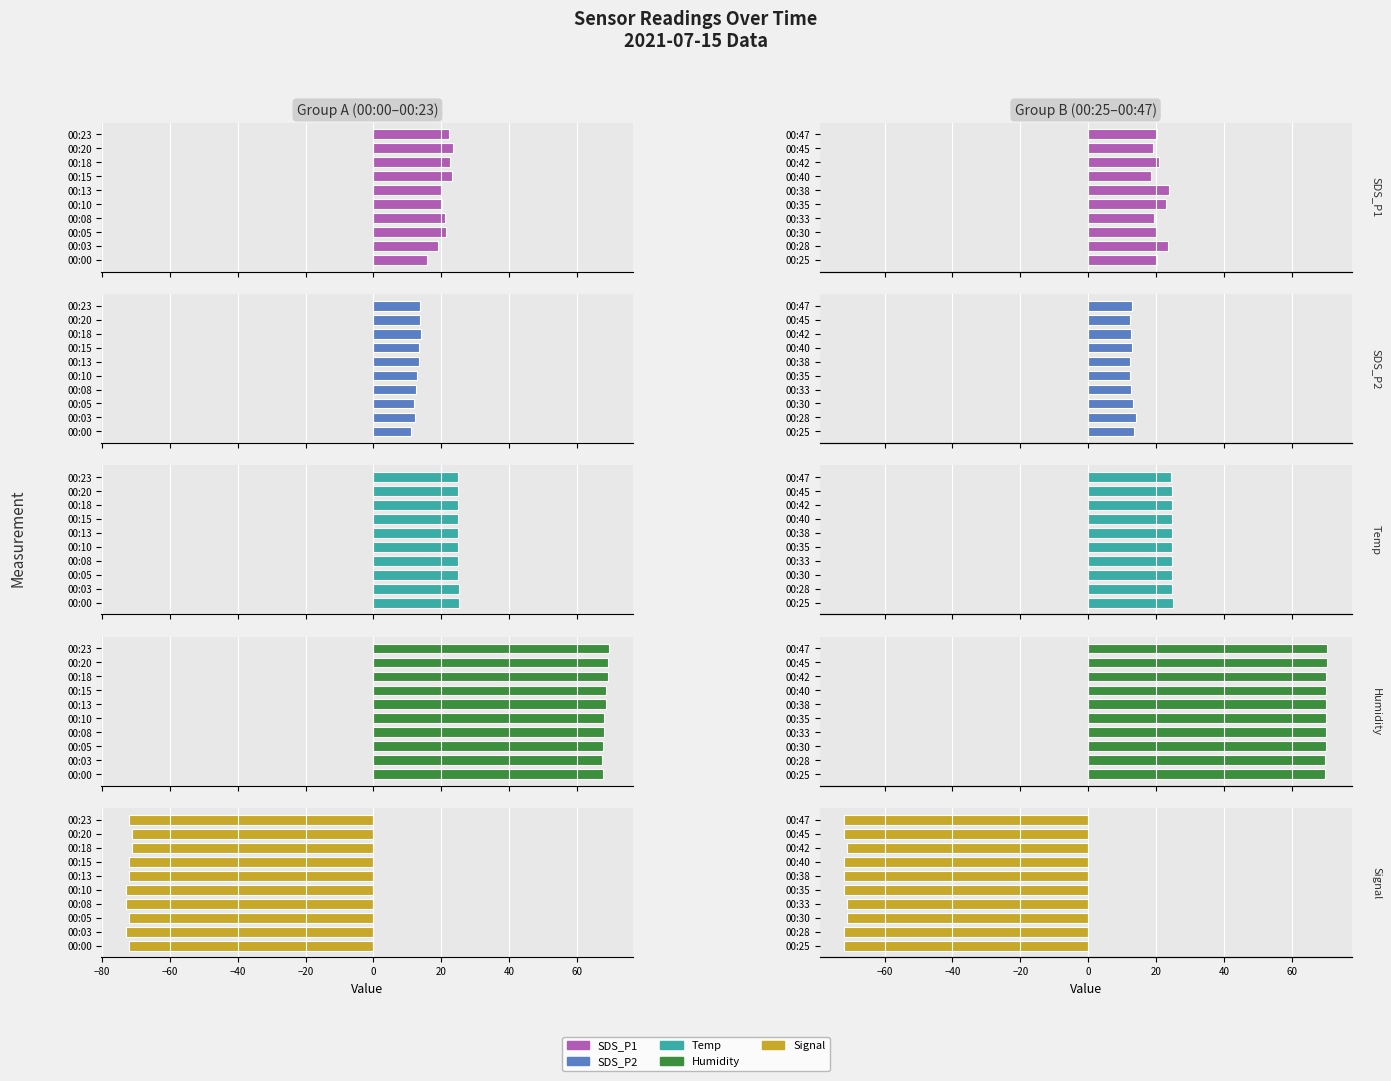

Is the value of SDS_P2 at 00:47 greater than the value of Signal at 00:45?

Yes